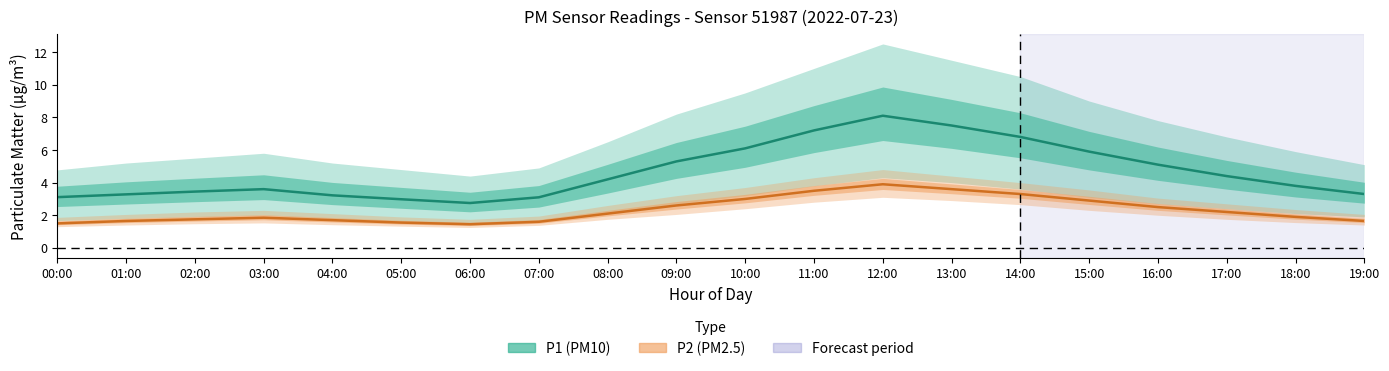

Is the value of P1 (PM10) mean at 13:00 greater than the value of P2 (PM2.5) mean at 00:00?

Yes